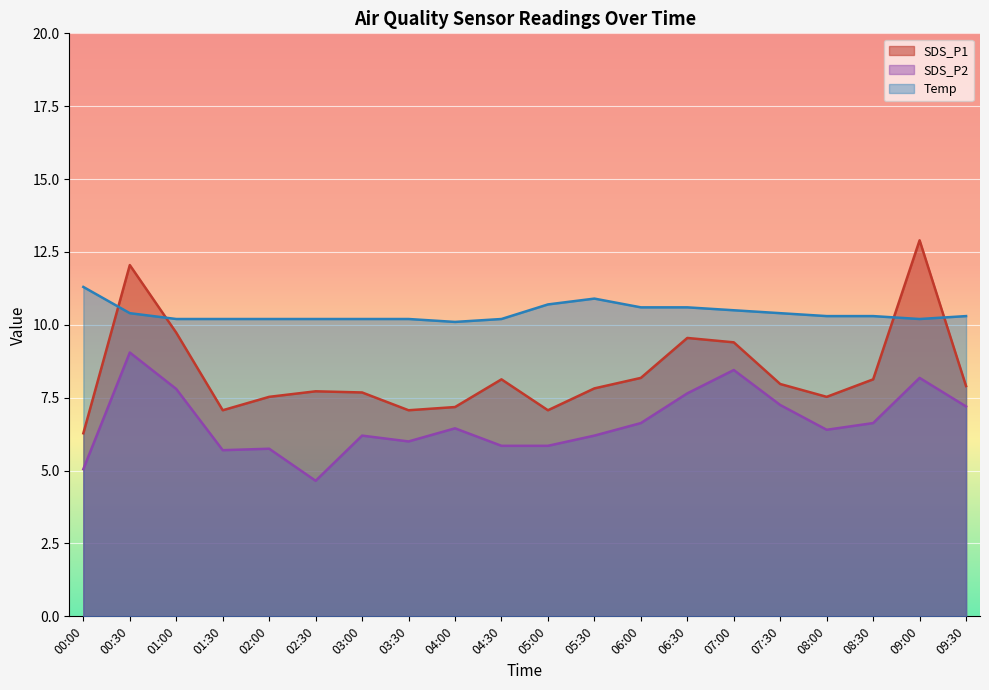

At which category is the sum across all series the highest?

00:30